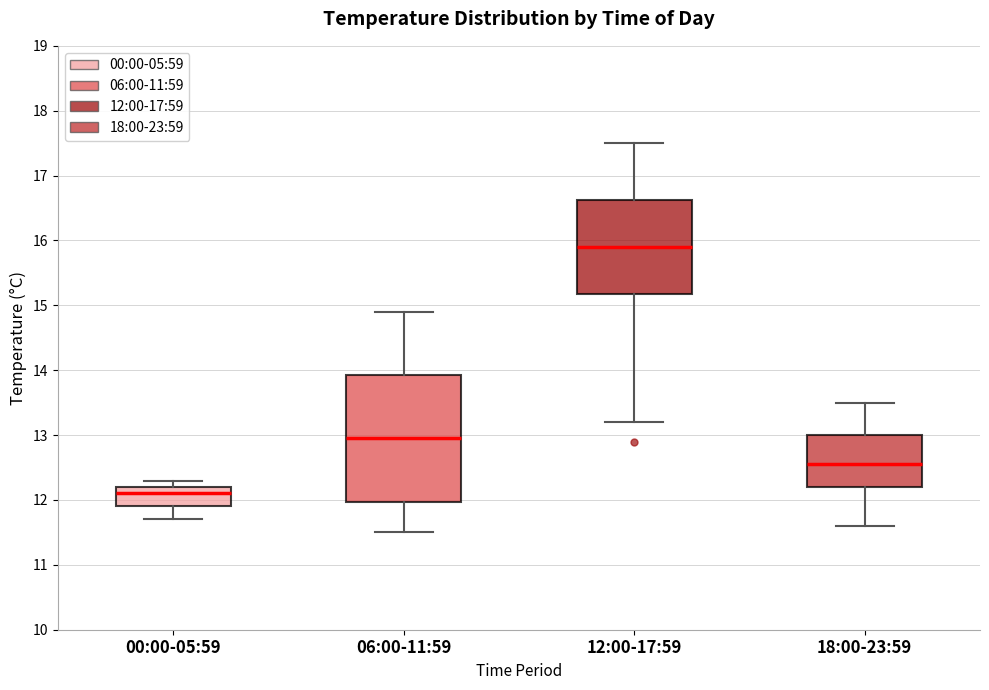

Where does the median line of the box for 18:00-23:59 sit on the y-axis? The values are not printed on the chart, so give them approximately, as read against the axis.

12.6